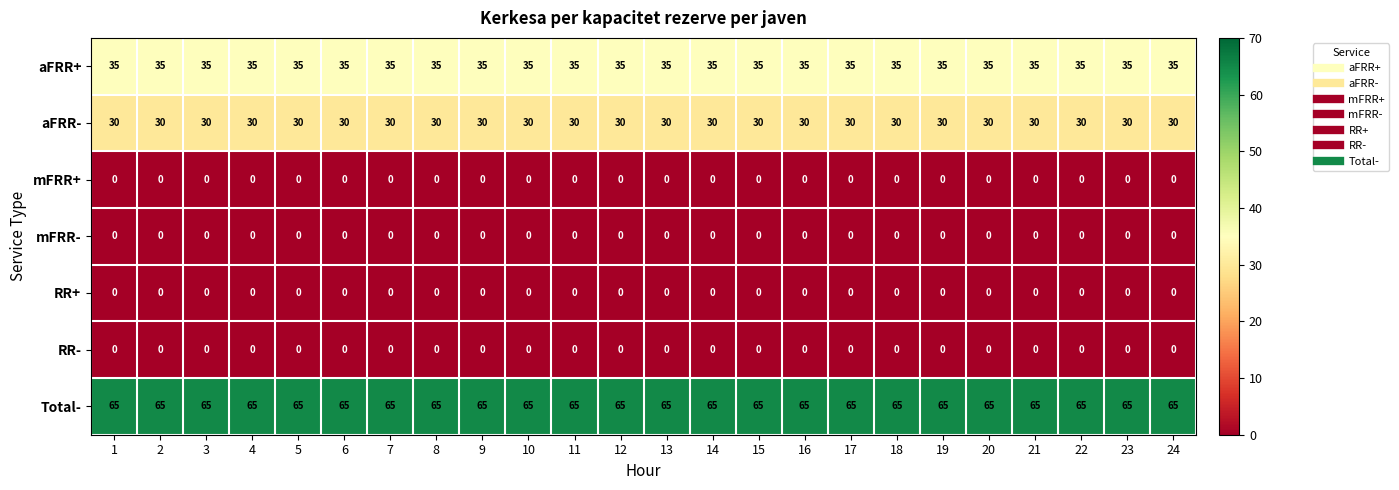

What is the maximum value shown in the chart?

65